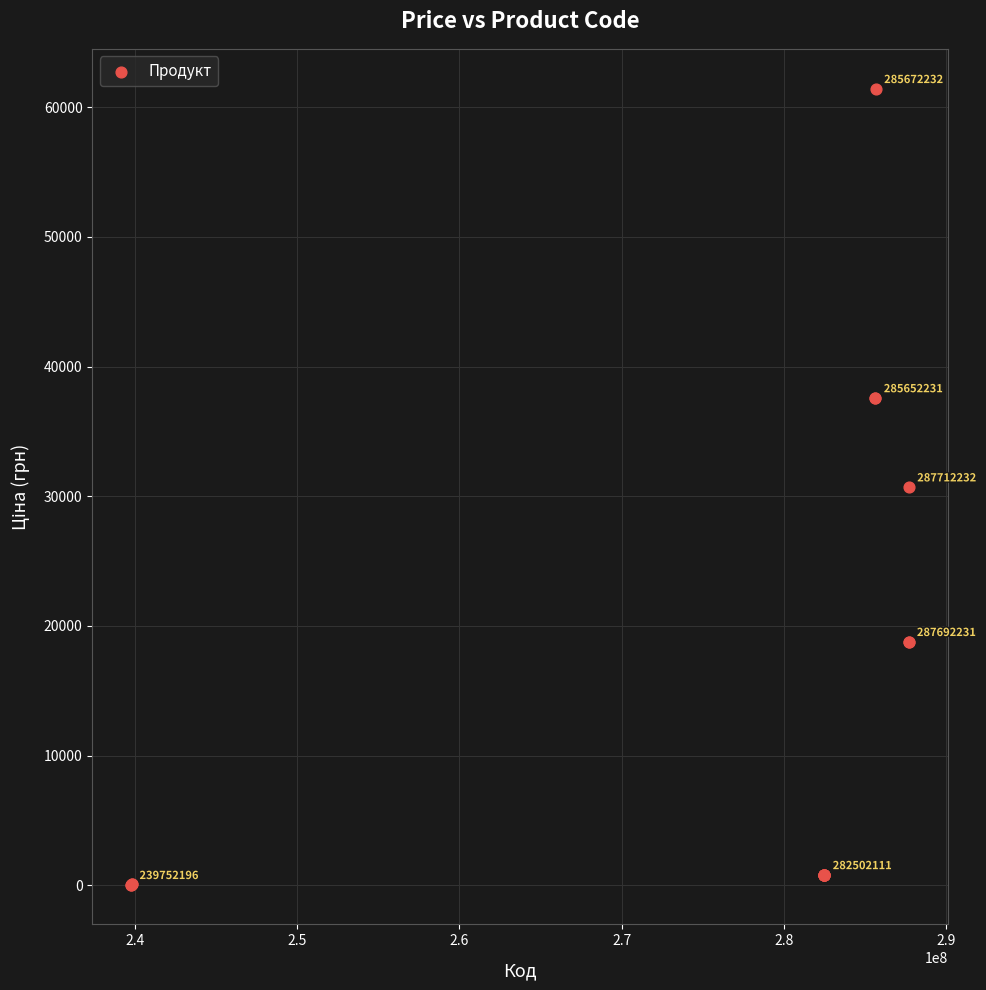

What Y value in the scatter plot is closest to 30745?

30717.1